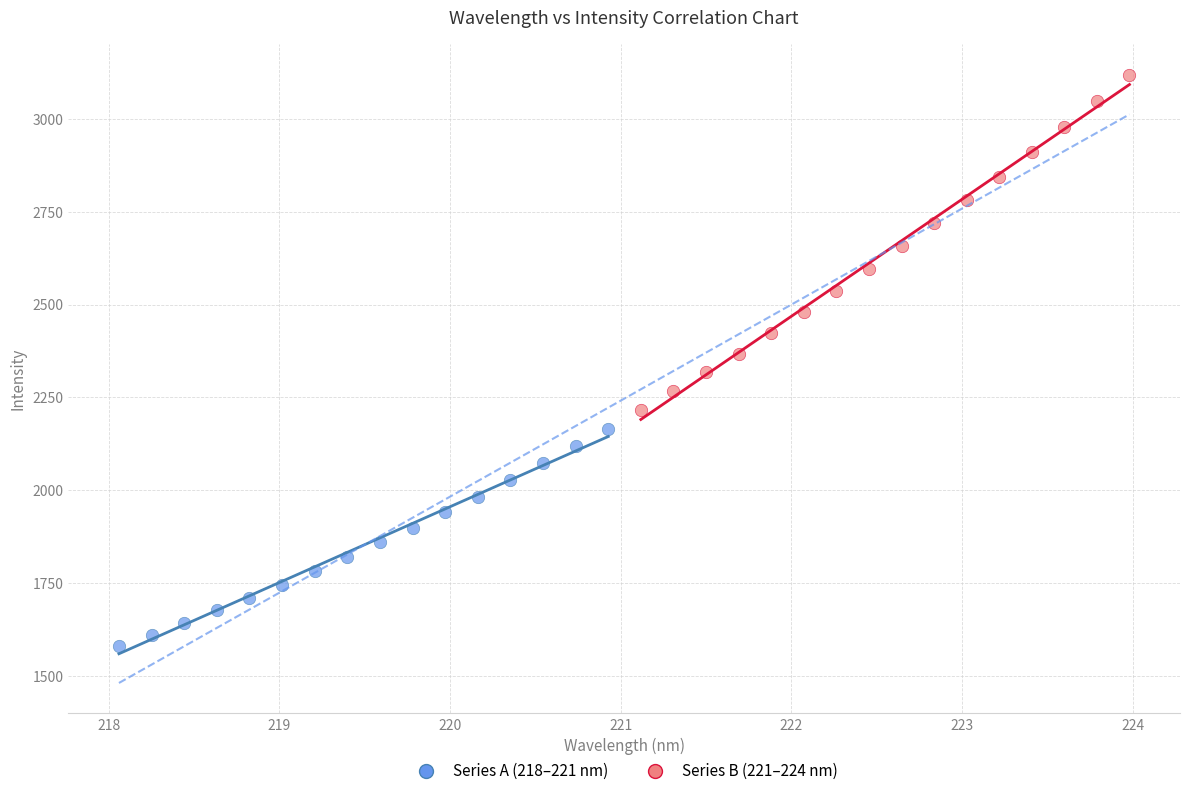

Which series contains the highest Y value?

Series B (221–224 nm)